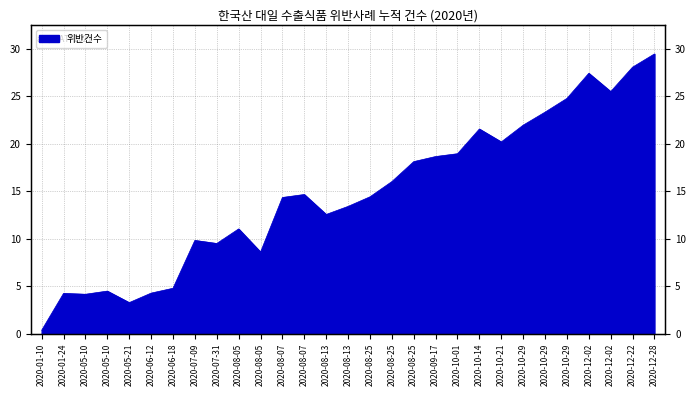

Which label corresponds to the largest value in the chart?

2020-12-28